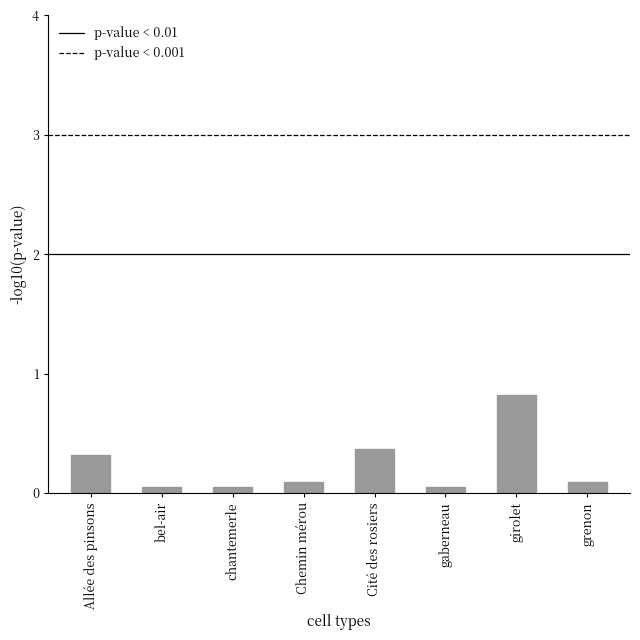

What is the maximum value shown in the chart?

0.8